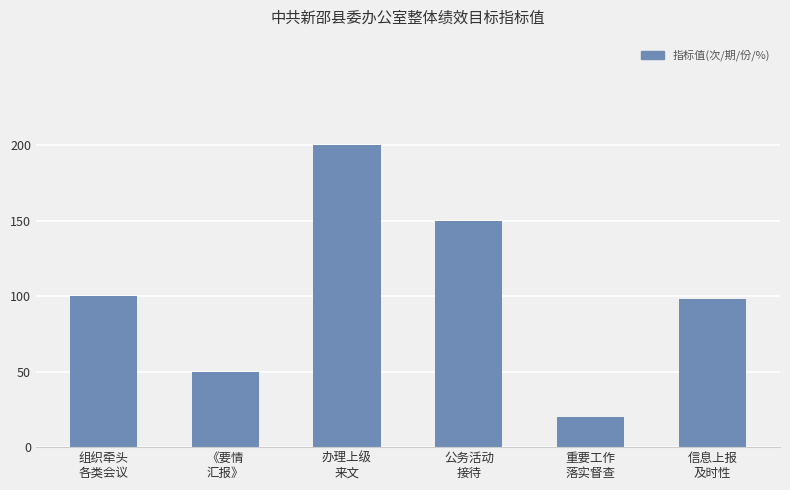

What is the value of the 5th bar from the left?

20